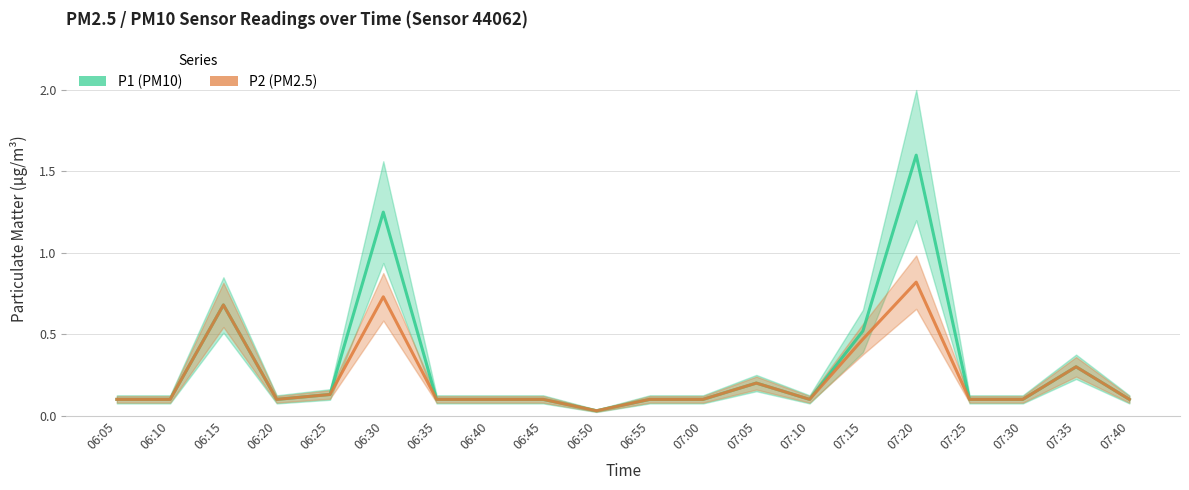

True or false: P1 and P2 cross at least once.

False